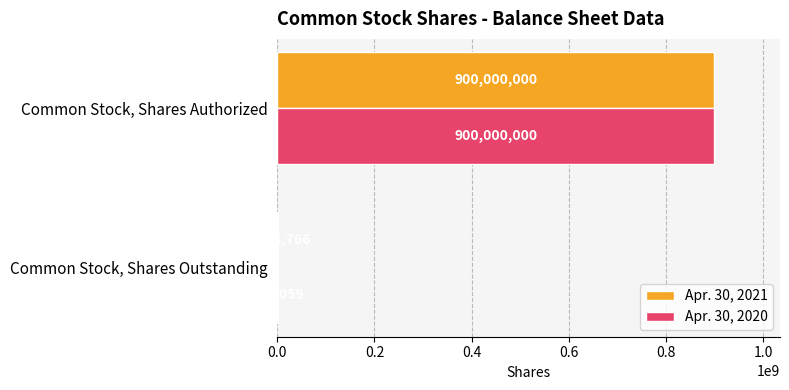

What is the sum of the Apr. 30, 2020 values at Common Stock, Shares Outstanding and Common Stock, Shares Authorized?

900417059